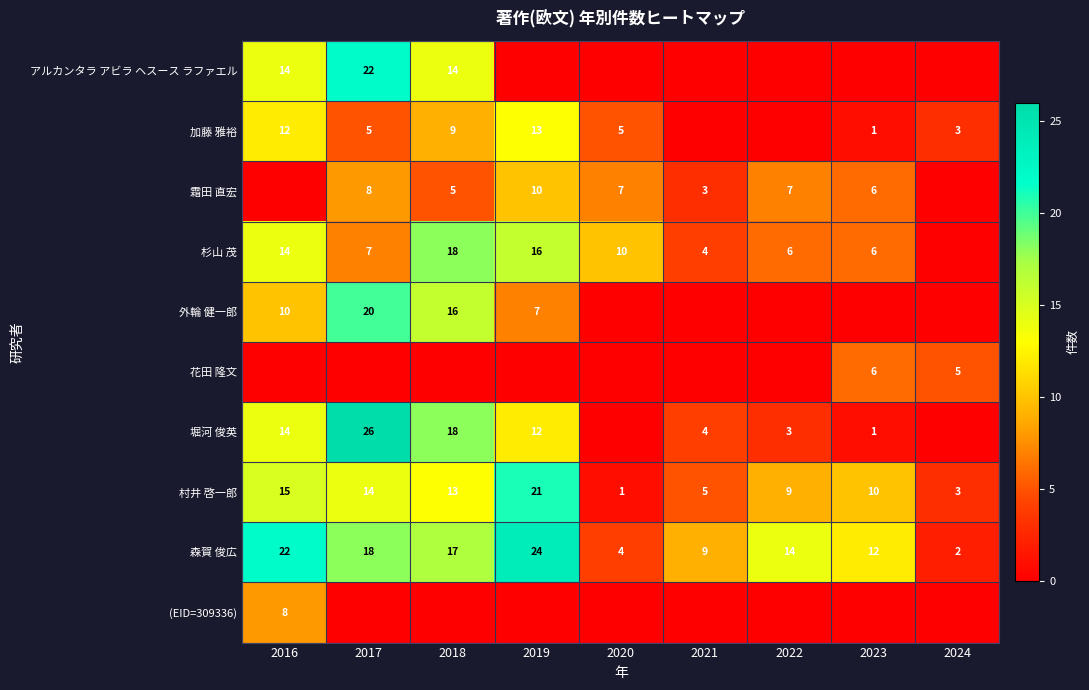

Is it true that 霜田 直宏 equals 16 at 2019?

False